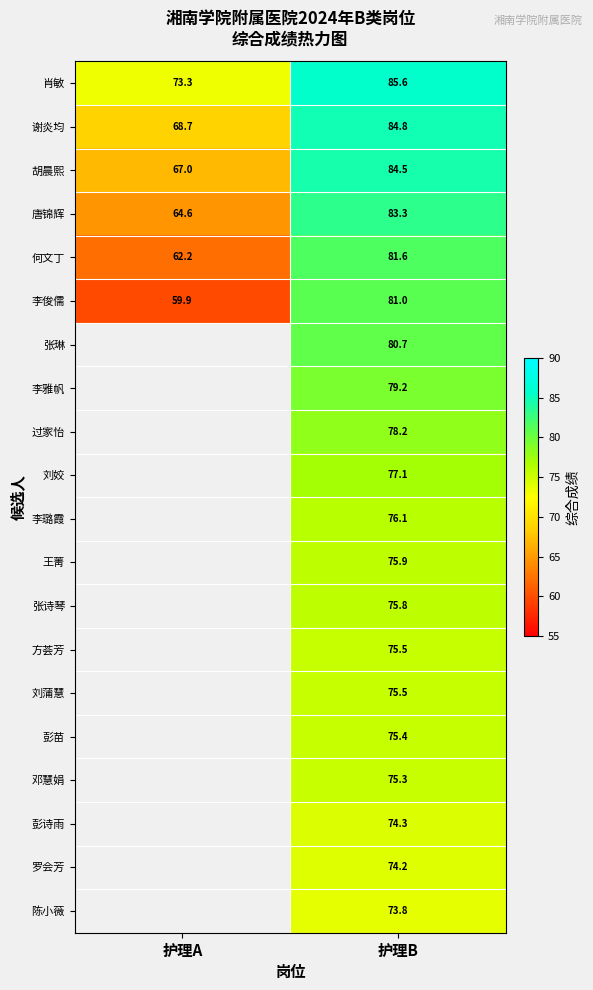

What is the maximum value for 唐锦辉?

83.3